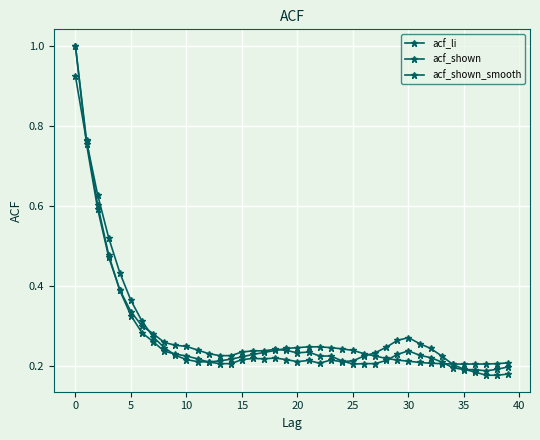

Count the number of categories in the chart.

40